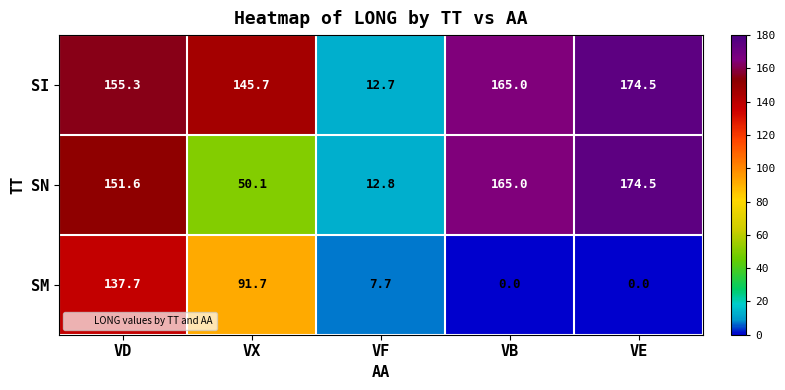

Which series changed the most between VD and VF?

SI